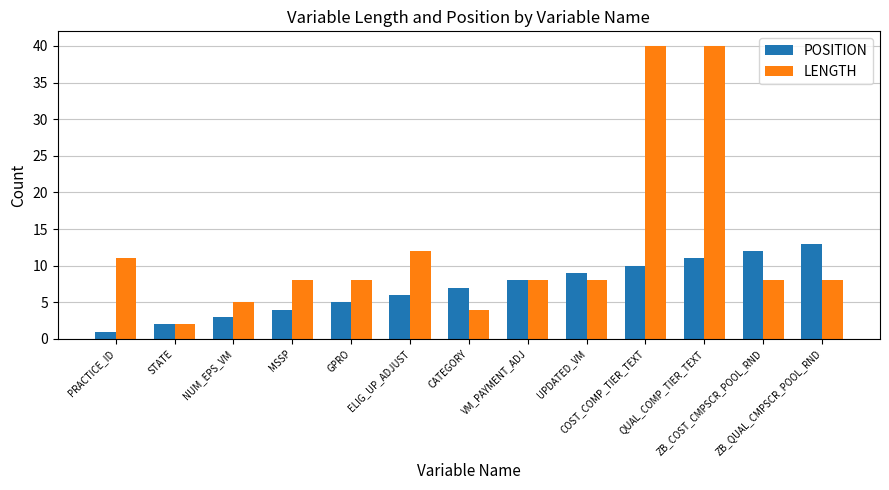

Reading left to right, extract all data points from this chart.

POSITION: PRACTICE_ID=1	STATE=2	NUM_EPS_VM=3	MSSP=4	GPRO=5	ELIG_UP_ADJUST=6	CATEGORY=7	VM_PAYMENT_ADJ=8	UPDATED_VM=9	COST_COMP_TIER_TEXT=10	QUAL_COMP_TIER_TEXT=11	ZB_COST_CMPSCR_POOL_RND=12	ZB_QUAL_CMPSCR_POOL_RND=13
LENGTH: PRACTICE_ID=11	STATE=2	NUM_EPS_VM=5	MSSP=8	GPRO=8	ELIG_UP_ADJUST=12	CATEGORY=4	VM_PAYMENT_ADJ=8	UPDATED_VM=8	COST_COMP_TIER_TEXT=40	QUAL_COMP_TIER_TEXT=40	ZB_COST_CMPSCR_POOL_RND=8	ZB_QUAL_CMPSCR_POOL_RND=8